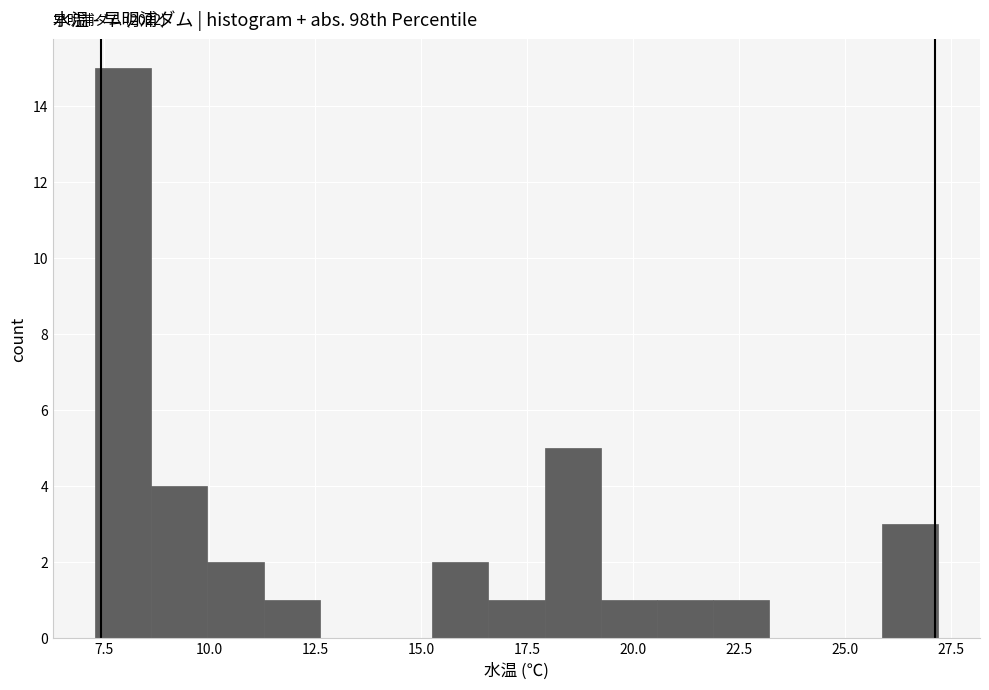

Read against the x-axis, roughly where is the centre of the tallest bar?

8.0